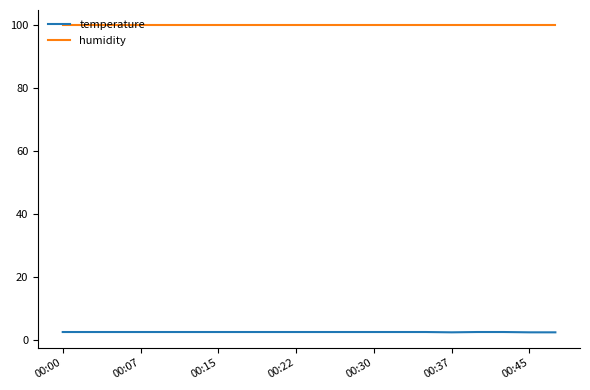

What is the greatest value displayed?

99.9